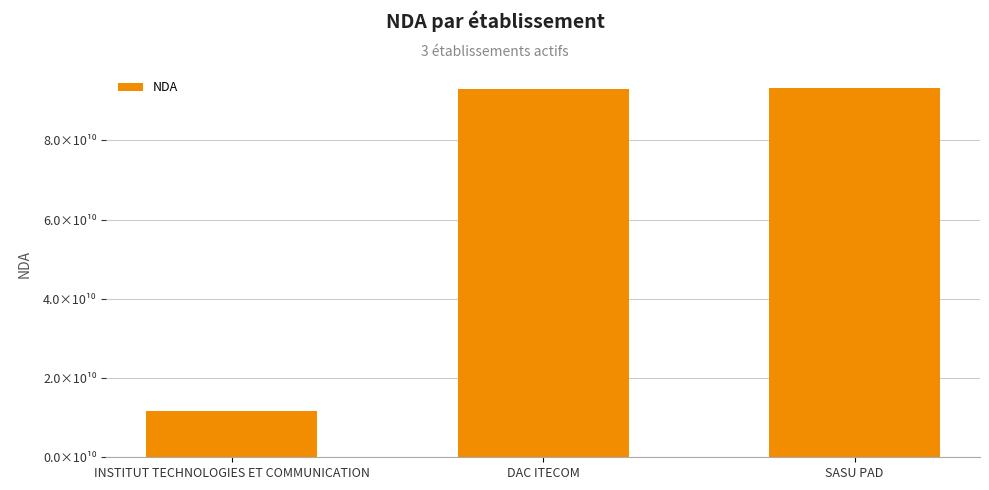

What is the sum of the values at DAC ITECOM and INSTITUT TECHNOLOGIES ET COMMUNICATION?

104814142781